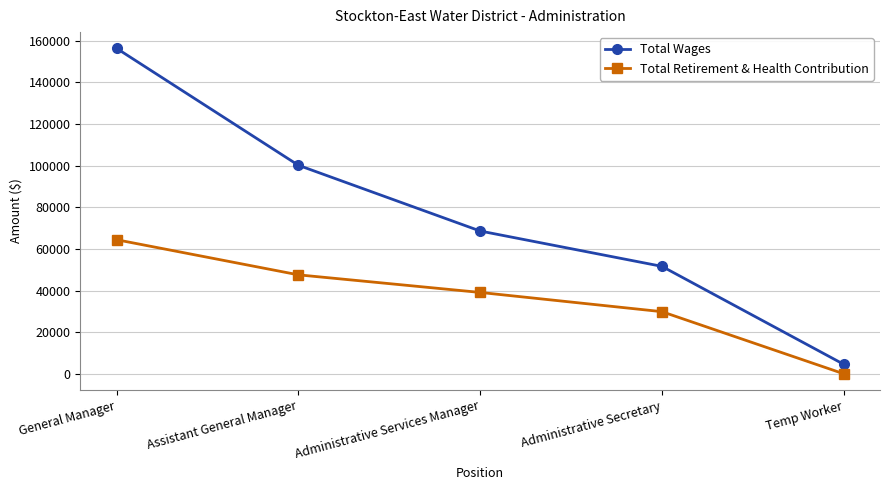

Rank the categories by Total Wages value from highest to lowest.

General Manager, Assistant General Manager, Administrative Services Manager, Administrative Secretary, Temp Worker